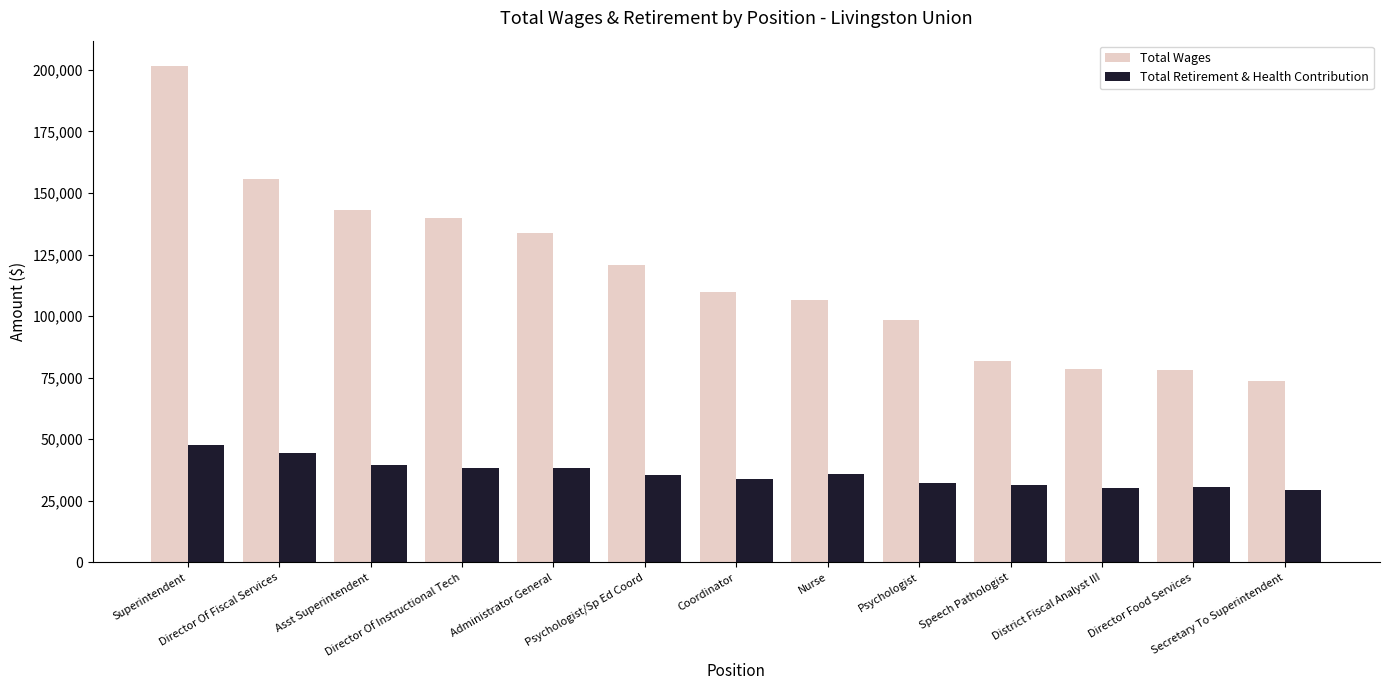

At Speech Pathologist, list the series in order from largest to smallest.

Total Wages, Total Retirement & Health Contribution